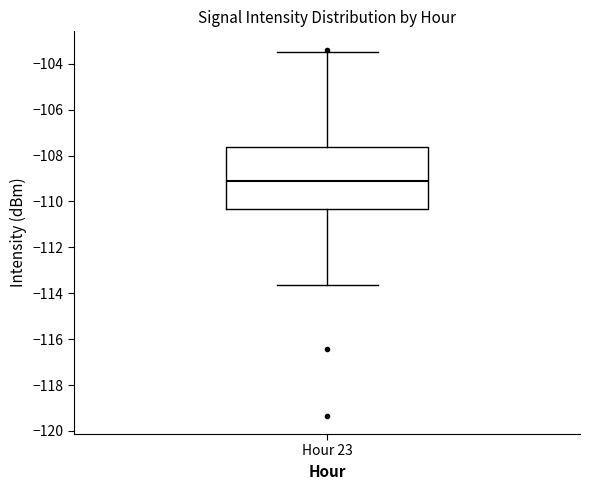

Read this box plot against the y-axis: the position of the median line, the range covered by the box, and the ends of both whiskers. The values are not printed on the chart, so give them approximately, as read against the axis.

median -109.0, box -110.4 to -107.6, whiskers -113.6 to -103.6